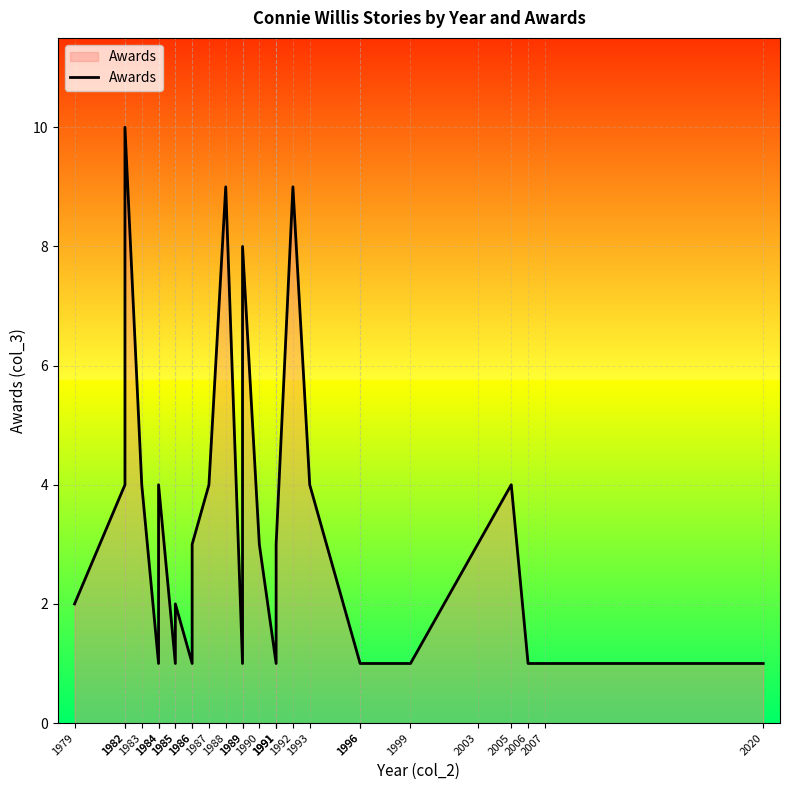

What is the maximum value shown in the chart?

10